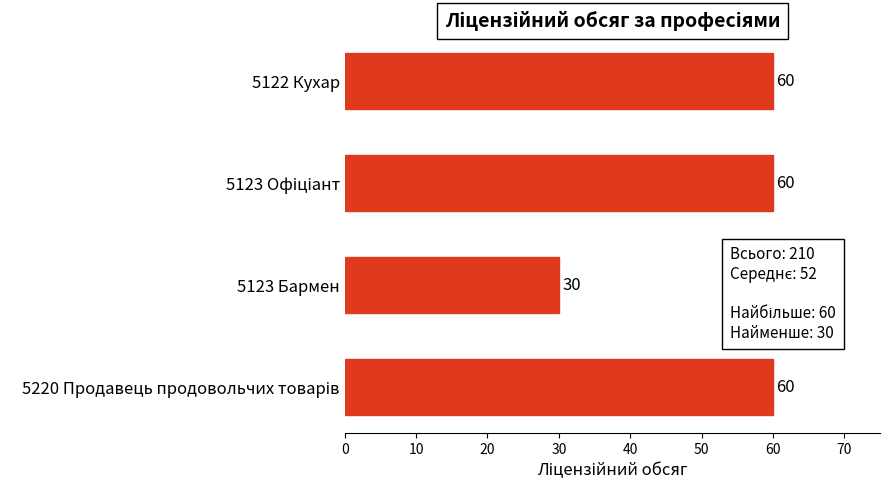

Reading top to bottom, list all the values displayed in this chart.

60	60	30	60